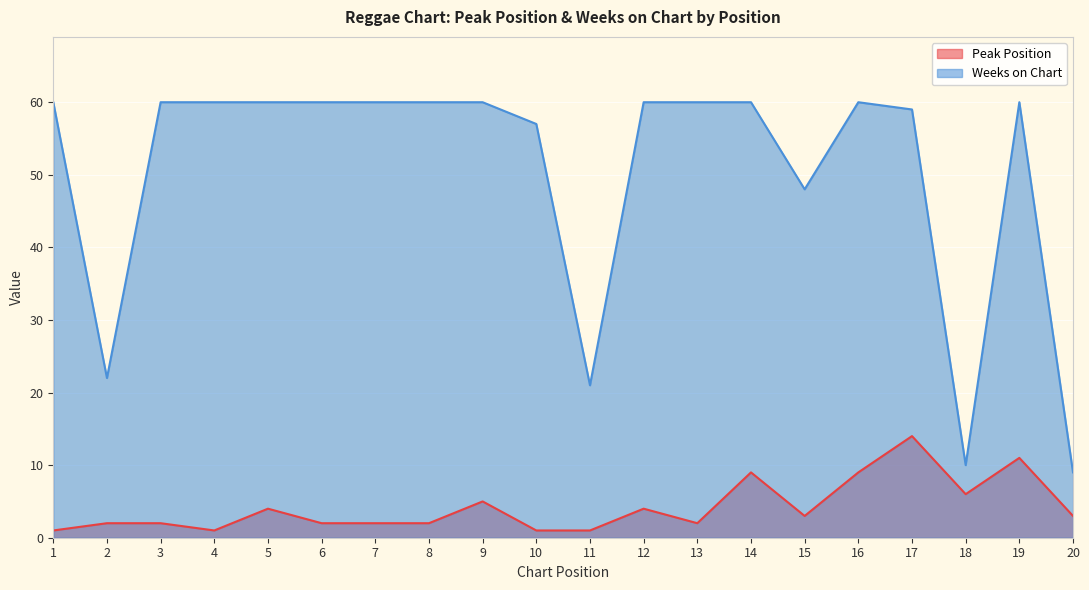

What is the approximate value of Peak Position at 17, to the nearest 5?

15